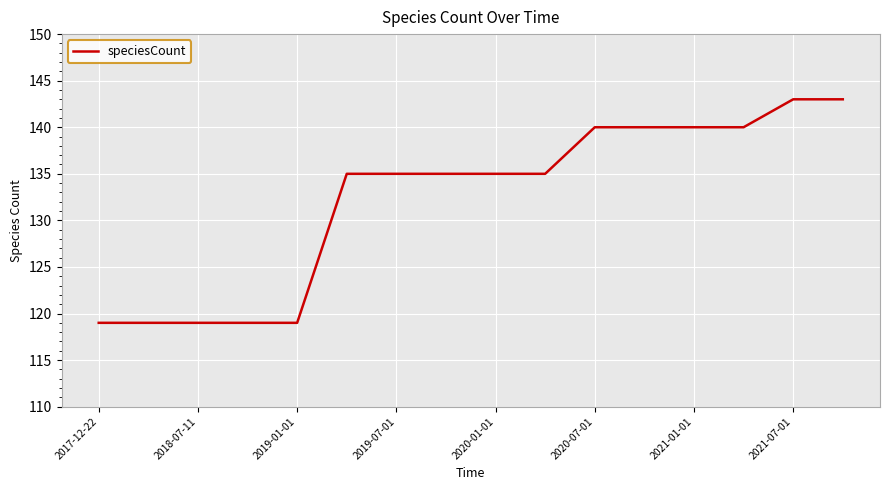

What is the difference between the maximum and minimum values?

24